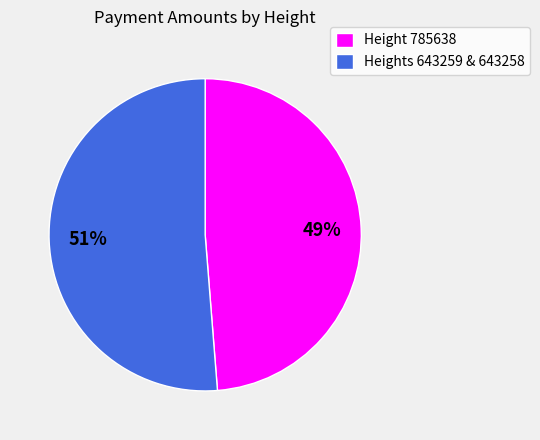

To the nearest percent, what is the average slice percentage?

50%